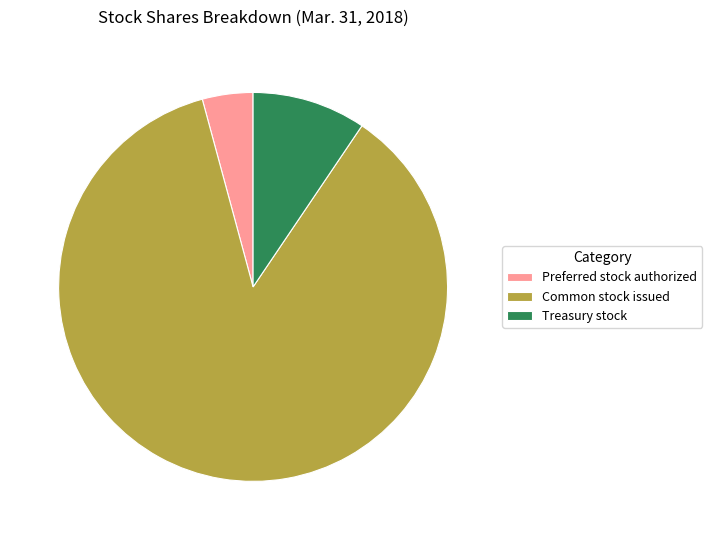

Rank the categories by value from highest to lowest.

Common stock issued, Treasury stock, Preferred stock authorized